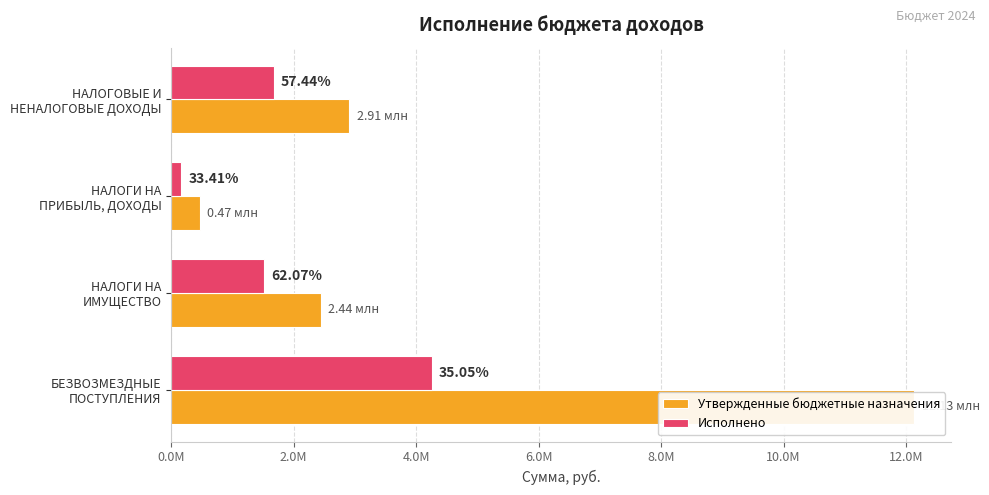

What is the difference between the maximum and second lowest values in the Исполнено series?

2737268.5